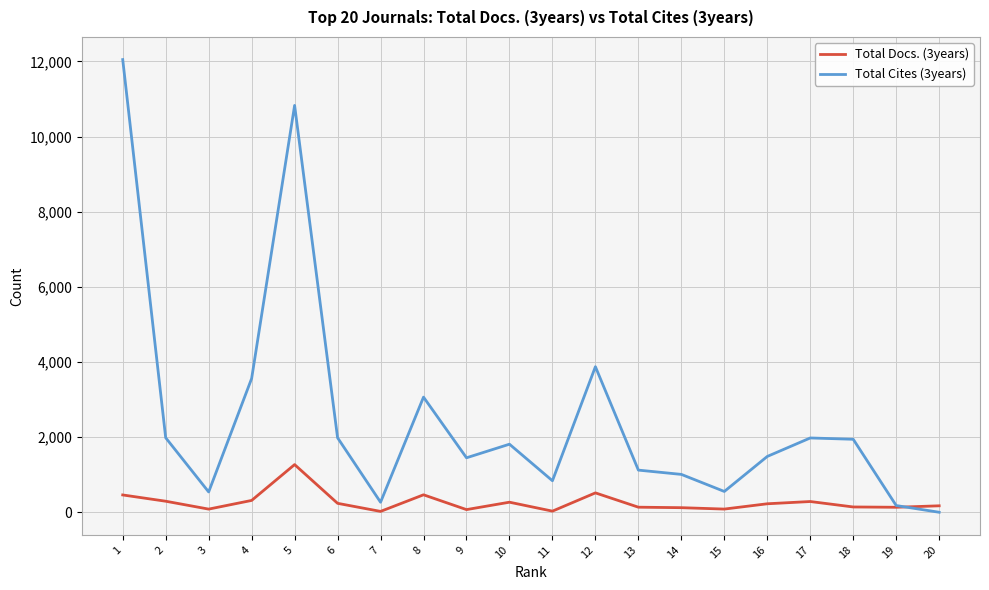

Which series changed the most between 1 and 12?

Total Cites (3years)